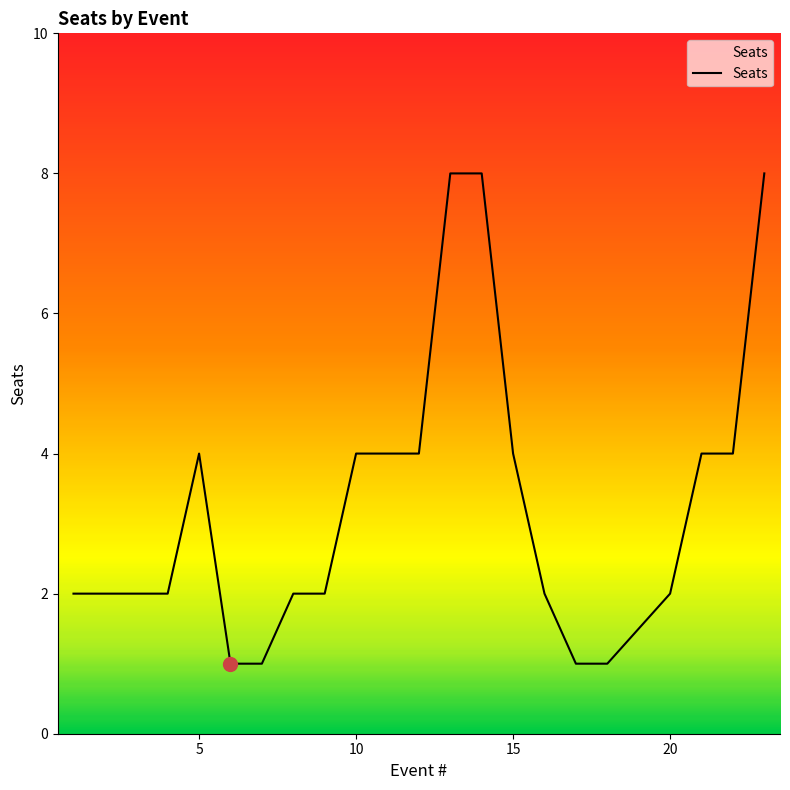

What is the greatest value displayed?

8